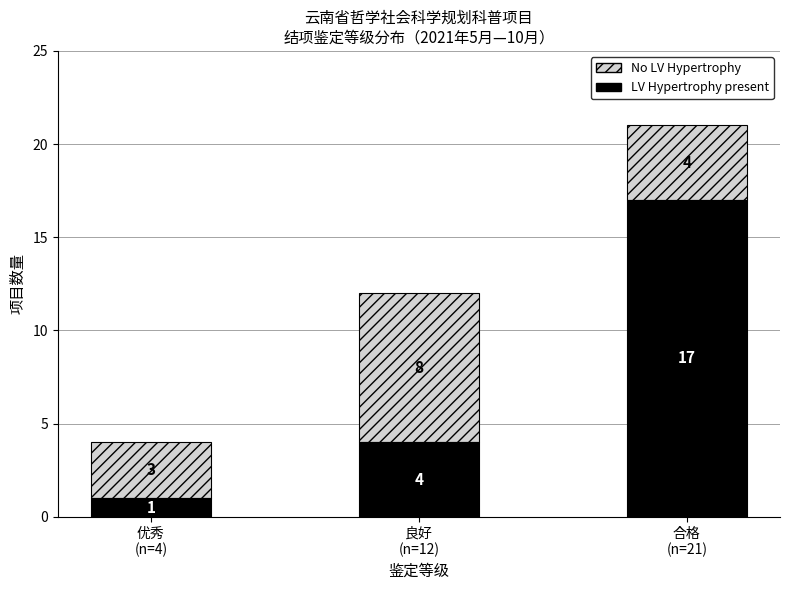

How many series are shown in this chart?

2